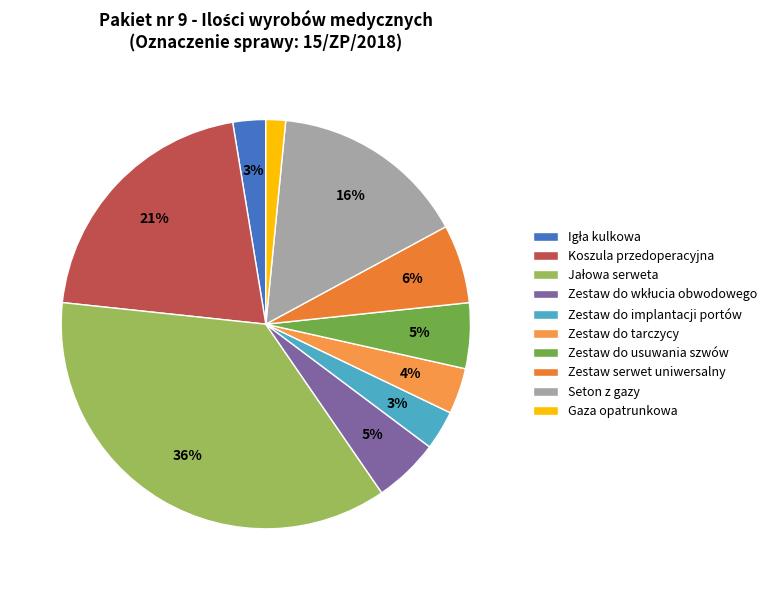

True or false: Seton z gazy accounts for 4% of the total.

False